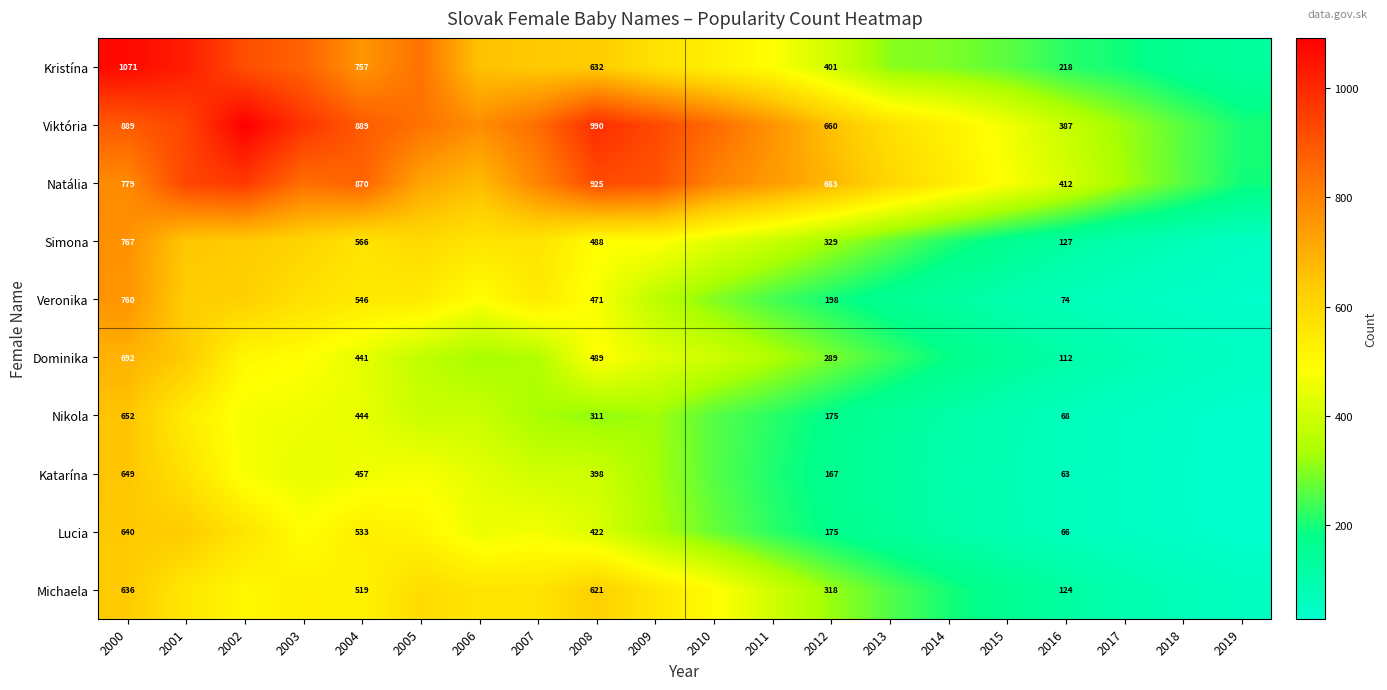

What is the total value across all series at 2004?

6022